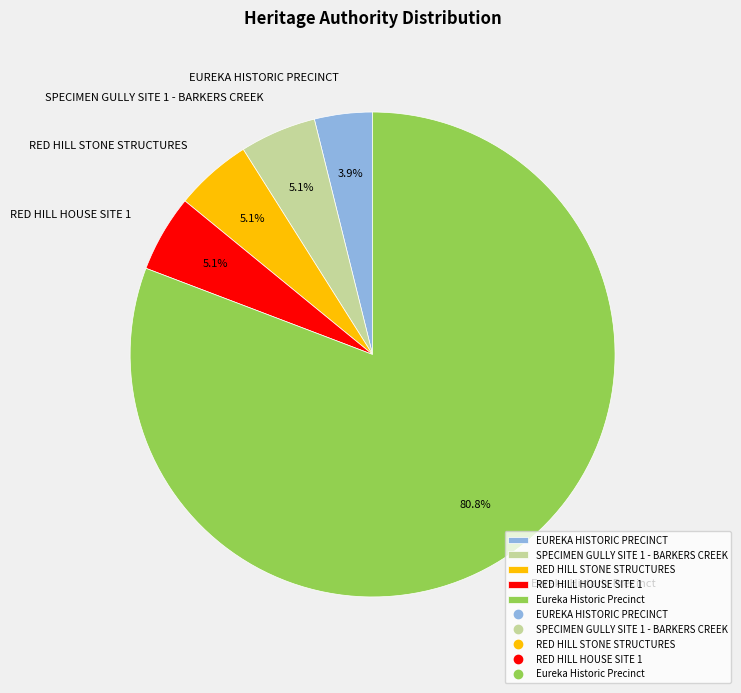

Which has a higher value, Eureka Historic Precinct or SPECIMEN GULLY SITE 1 - BARKERS CREEK?

Eureka Historic Precinct